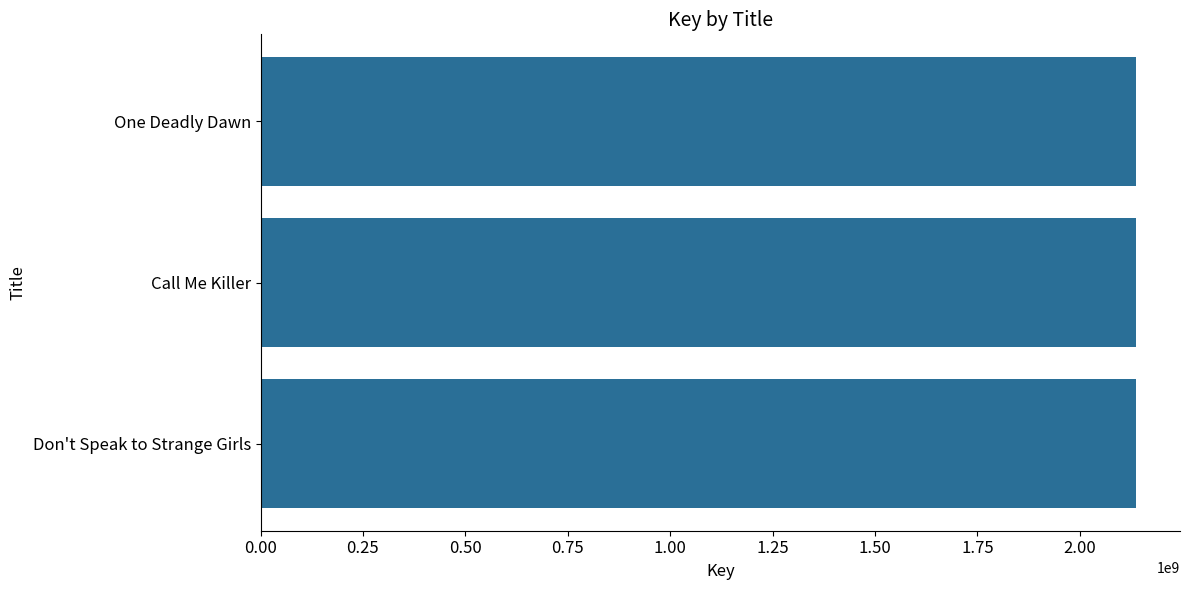

What is the greatest value displayed?

2137711279